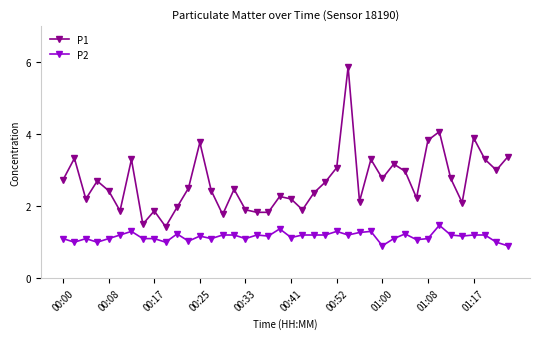

True or false: P1 has more than 0 interior local peaks.

True